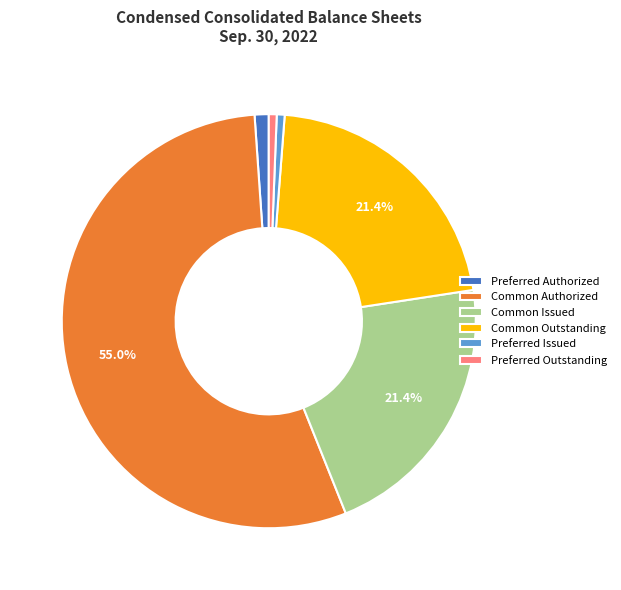

Count the number of slices in the pie.

6